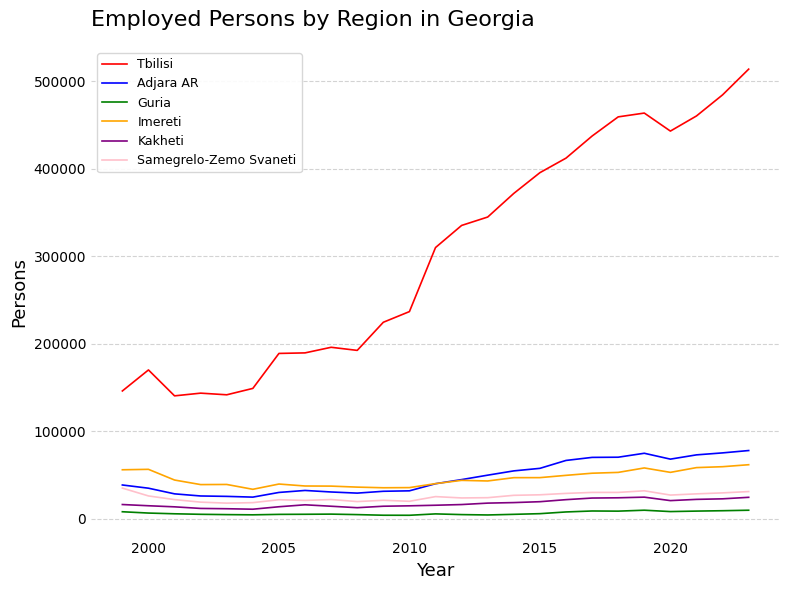

True or false: Kakheti and Tbilisi intersect in this chart.

False